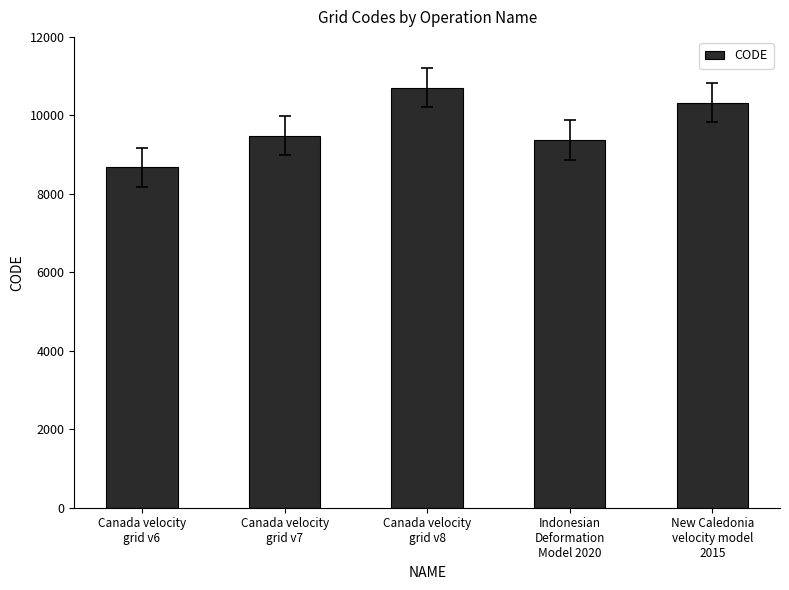

What is the difference between the maximum and minimum values?

2031